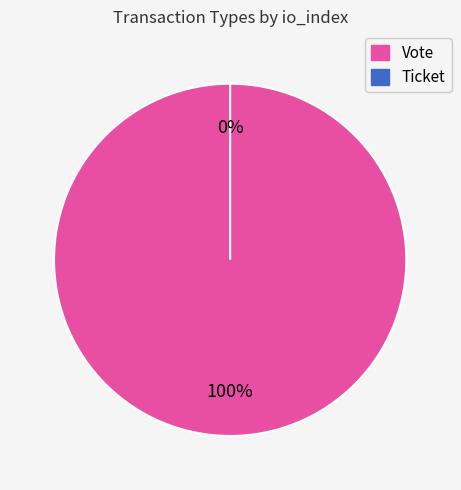

Is the sum of Vote and Ticket greater than half?

Yes